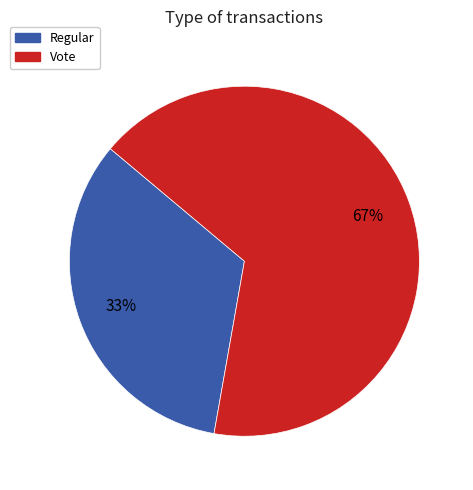

What is the ratio of the value at Vote to the value at Regular?

2.0